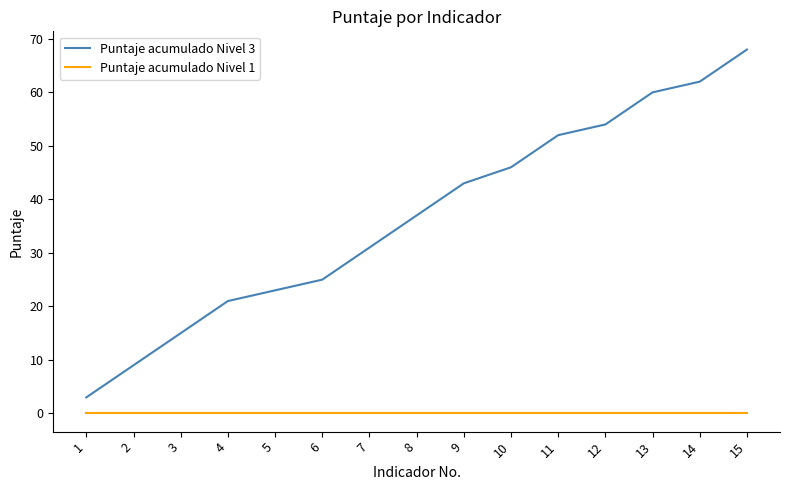

Which series has the largest range (max minus min)?

Puntaje acumulado Nivel 3